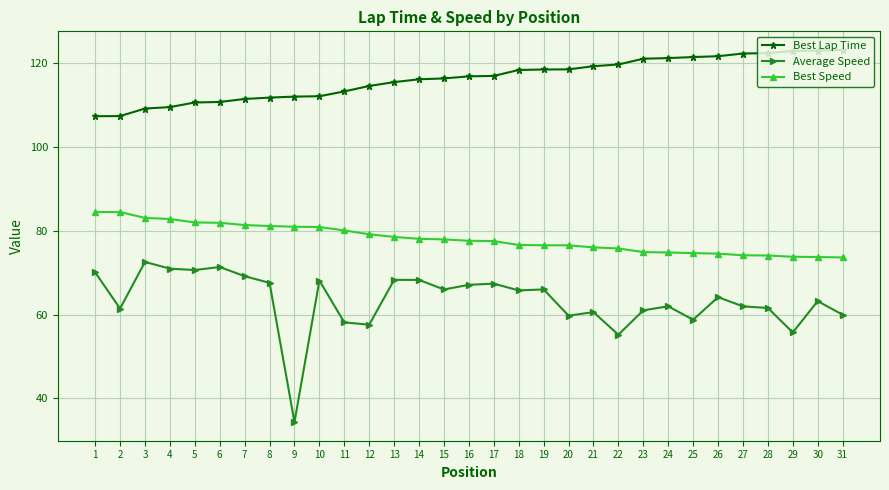

Which series changed the most between 18 and 29?

Average Speed